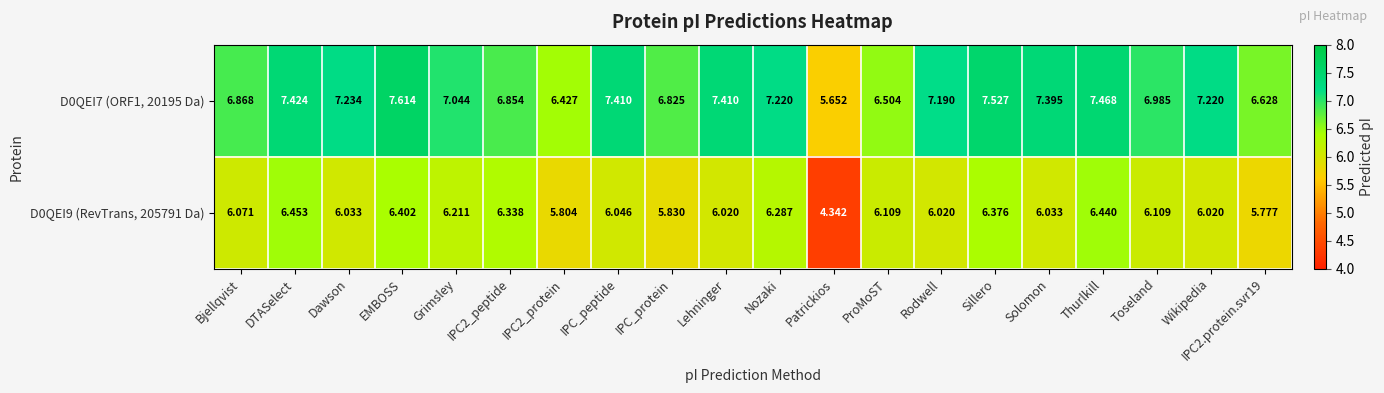

Where is D0QEI7 (ORF1, 20195 Da) nearest to the value 6?

Patrickios